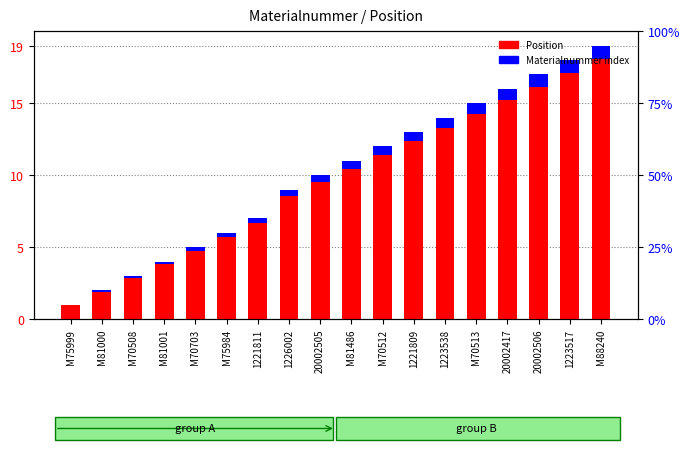

Is the value of Position at 1221811 greater than the value of Materialnummer index at 1221809?

Yes